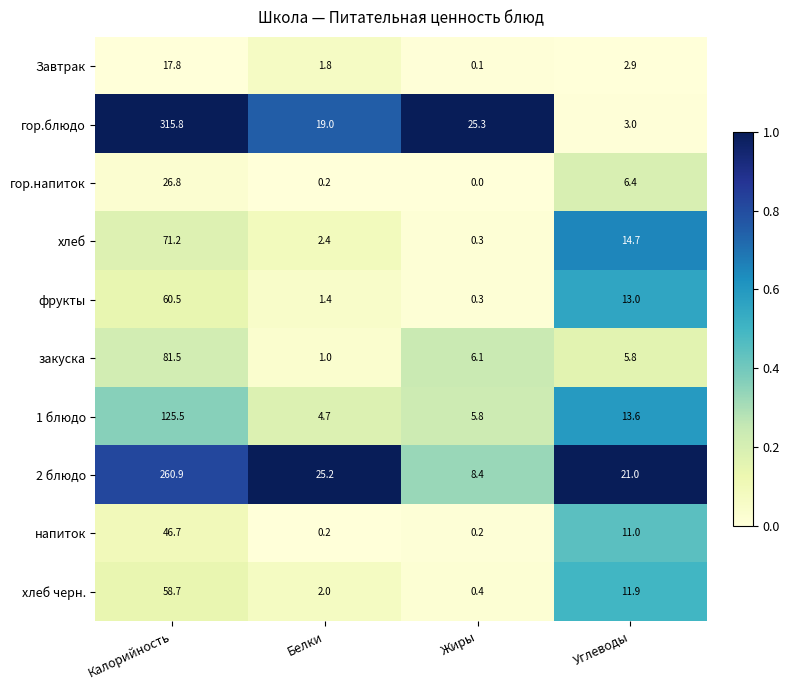

Which series changed the most between Калорийность and Углеводы?

гор.блюдо